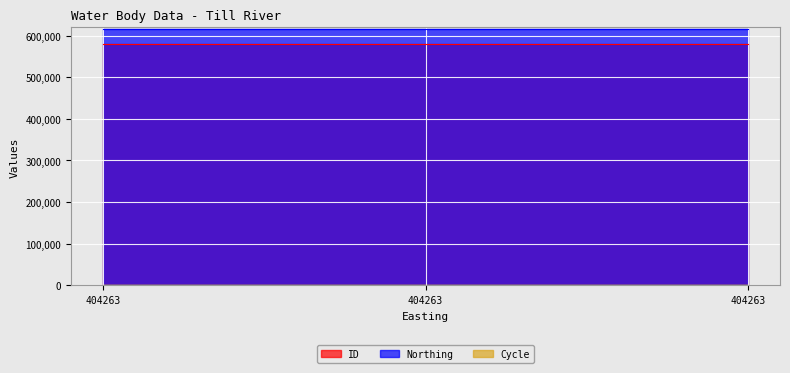

At which label does ID reach its peak?

404263